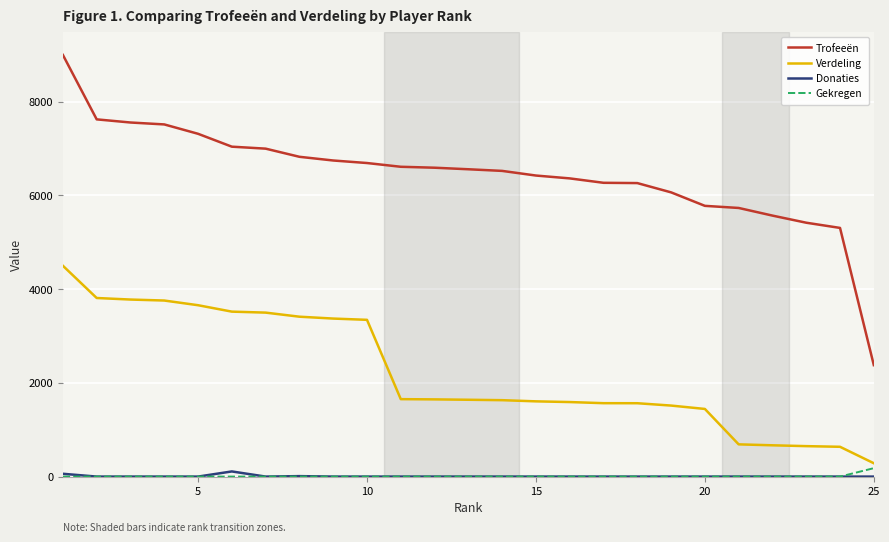

True or false: Gekregen and Trofeeën intersect in this chart.

False